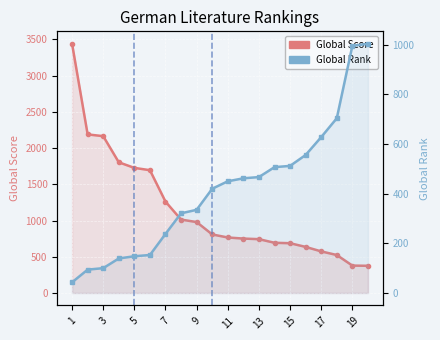

At which category is the sum across all series the highest?

1